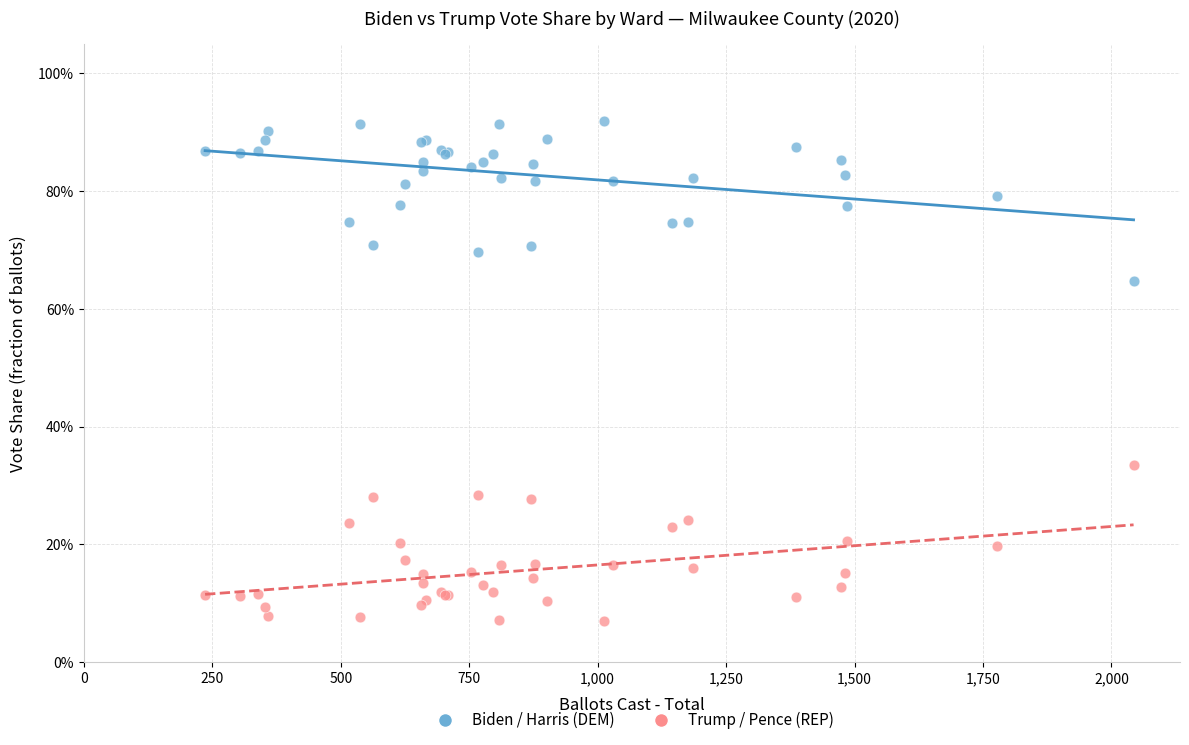

What are all the series names shown in the legend?

Biden / Harris (DEM), Trump / Pence (REP)